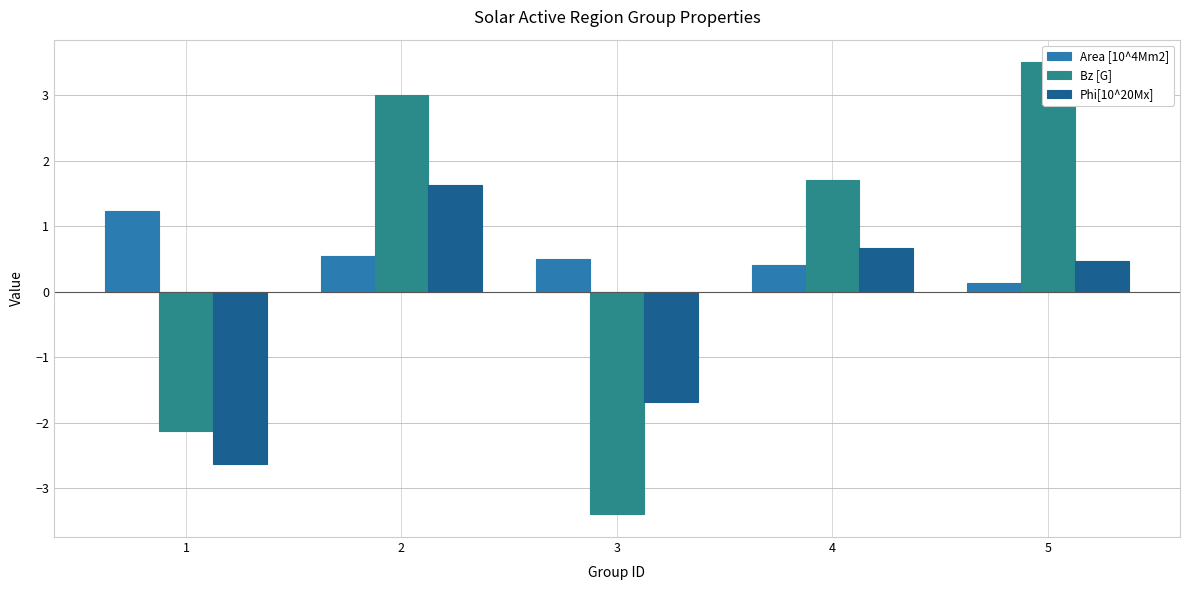

Which series has the widest spread of values?

Bz [G]